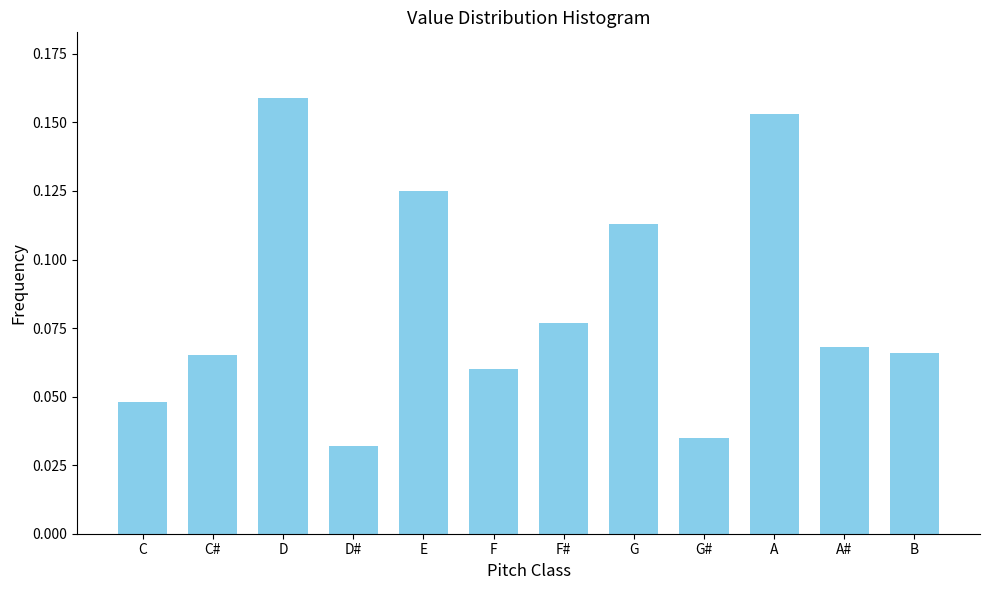

Which has a higher value, B or E?

E